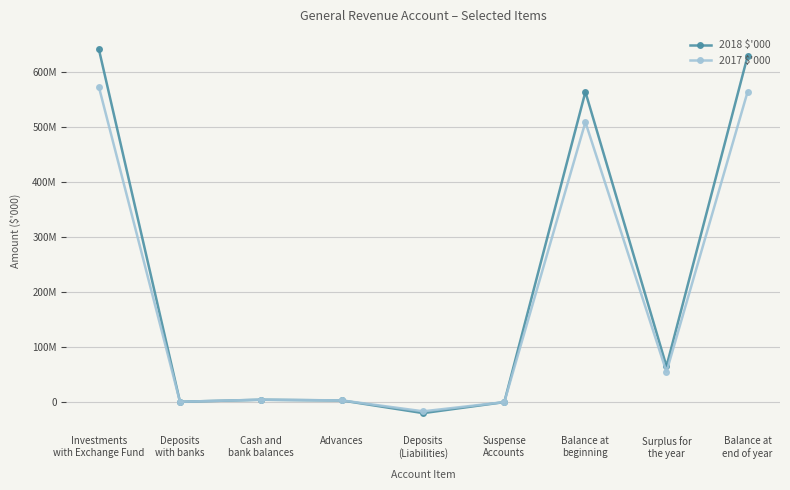

Does the chart have visible grid lines?

Yes